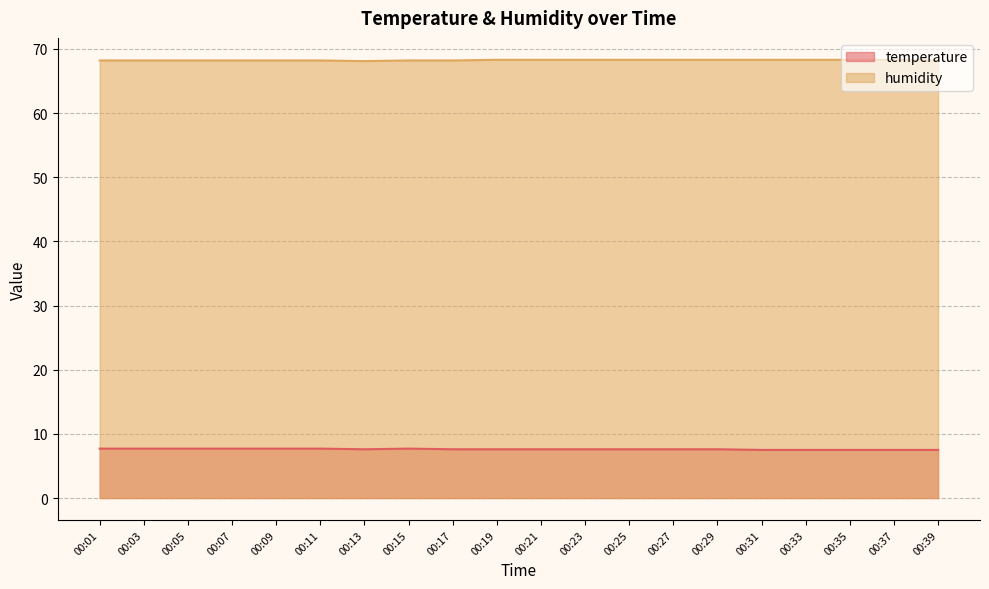

List the series in order of their peak value, highest first.

humidity, temperature